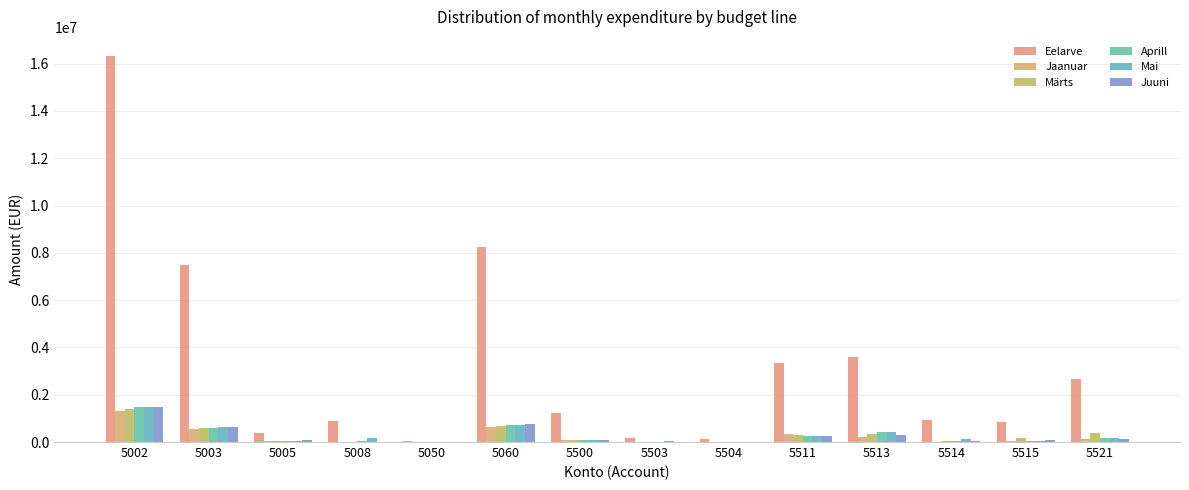

Reading left to right, list all the values displayed in this chart.

Eelarve: 16317824.0	7506031.0	400796.0	895182.0	53300.0	8267924.4	1245340.0	183382.0	125086.0	3331908.0	3616550.0	945000.0	840537.0	2685920.0
Jaanuar: 1296434.4	545181.9	23617.0	3623.0	5775.9	636044.9	92293.6	10703.9	9113.4	350238.1	223313.5	19181.2	43603.0	122950.5
Märts: 1413896.3	577327.8	27337.5	2243.0	3461.9	687511.6	93859.7	2389.6	15010.3	314761.3	322394.4	63229.4	176195.7	399330.4
Aprill: 1502074.2	600261.2	32151.0	31953.0	1724.3	725112.9	98481.2	6660.8	9104.9	260413.5	411351.7	62703.4	33039.4	149594.3
Mai: 1470018.1	622835.5	46828.0	181730.0	756.3	726365.9	84643.1	23240.6	8364.4	234153.3	403684.1	146011.0	46938.7	178134.1
Juuni: 1500518.4	624470.8	81886.0	14115.0	4050.9	750164.1	83508.5	20916.0	10564.6	268935.2	286845.3	36403.2	70889.9	148075.1